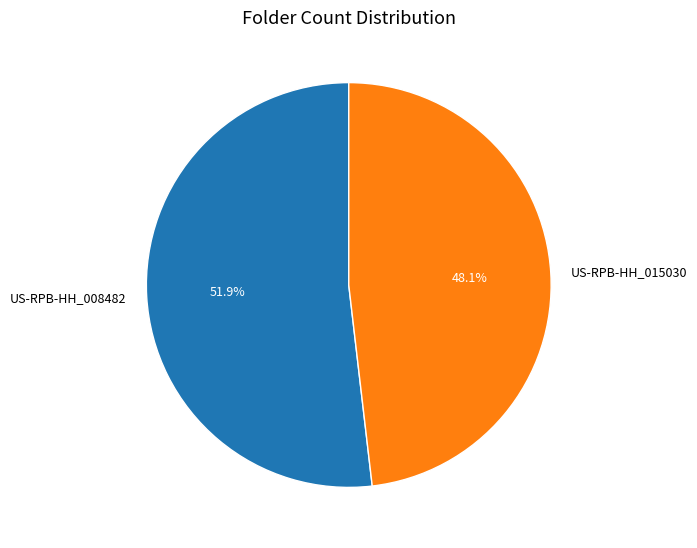

Rank the categories by value from highest to lowest.

US-RPB-HH_008482, US-RPB-HH_015030